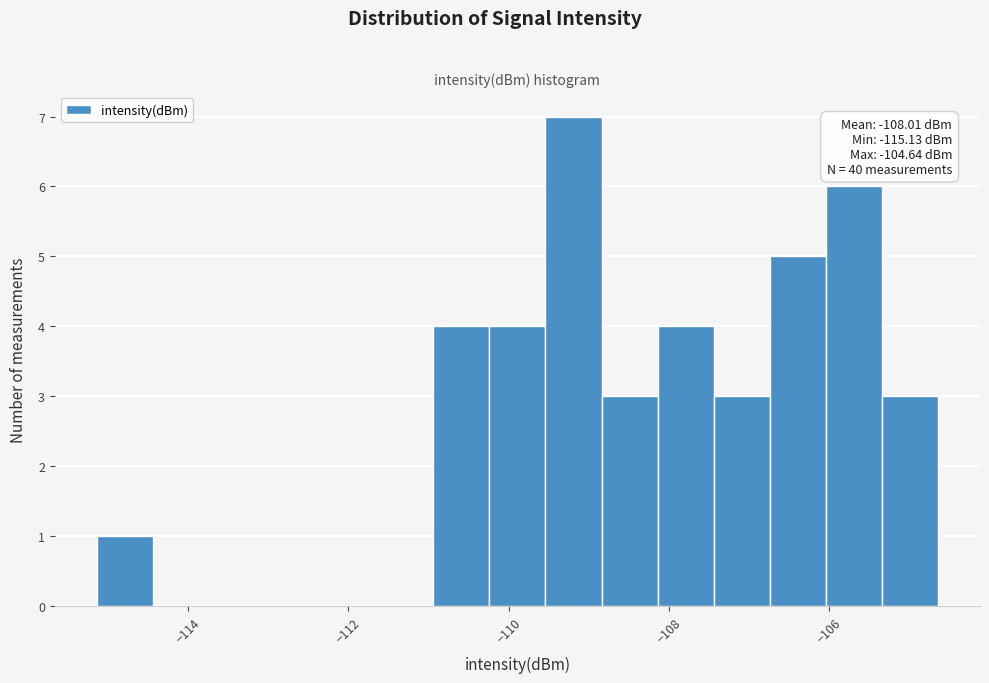

Read against the x-axis, roughly where is the centre of the tallest bar?

-109.2